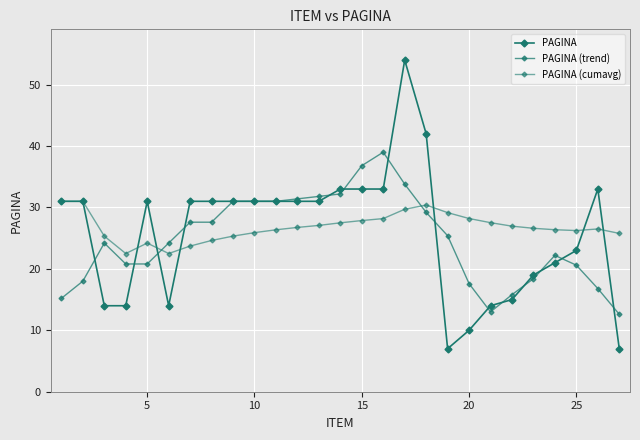

How many series are shown in this chart?

3